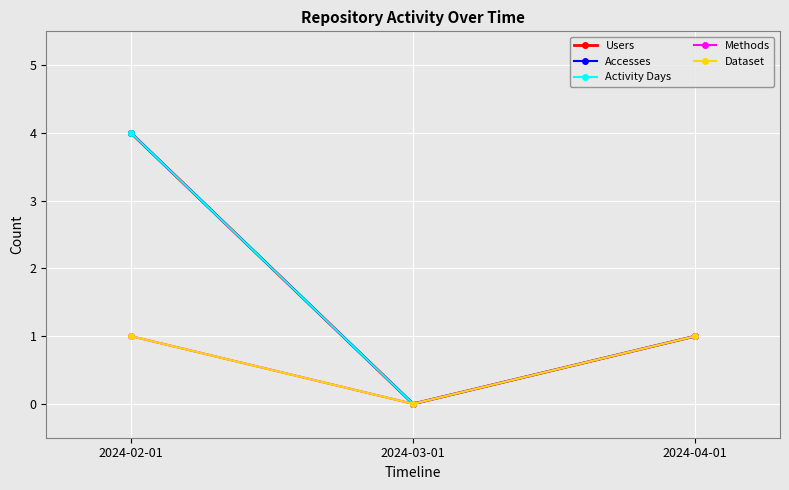

What is the sum of all Users values?

5